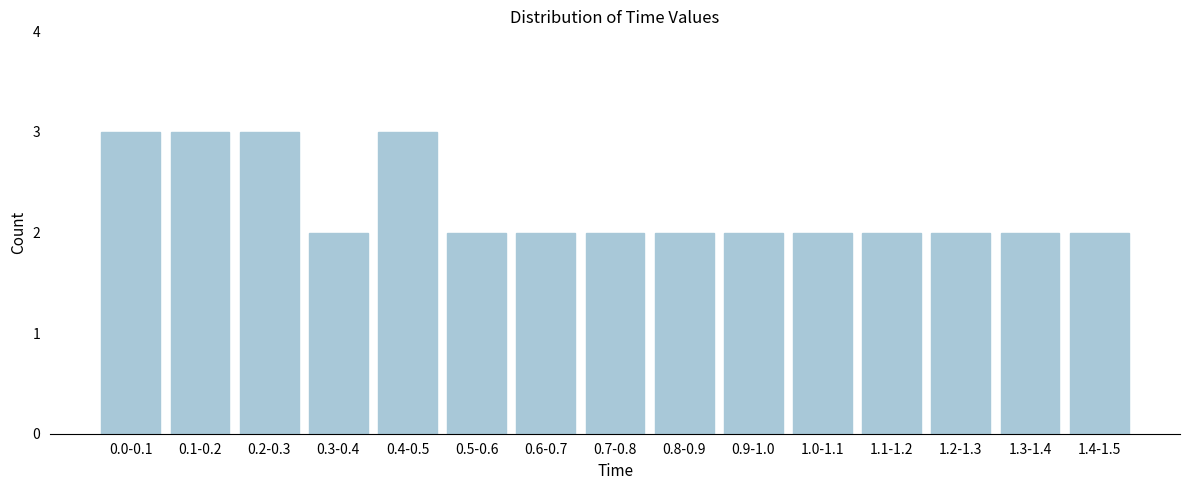

Reading left to right, list all the values displayed in this chart.

0.0-0.1=3	0.1-0.2=3	0.2-0.3=3	0.3-0.4=2	0.4-0.5=3	0.5-0.6=2	0.6-0.7=2	0.7-0.8=2	0.8-0.9=2	0.9-1.0=2	1.0-1.1=2	1.1-1.2=2	1.2-1.3=2	1.3-1.4=2	1.4-1.5=2